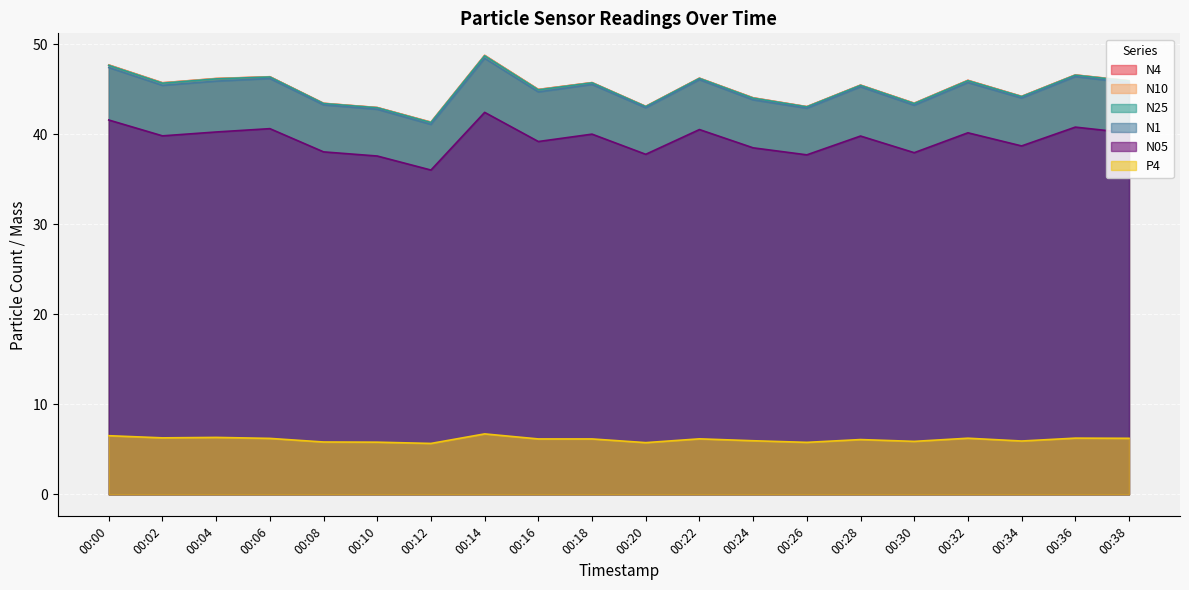

Between 00:16 and 00:30, which series saw the biggest shift?

N10